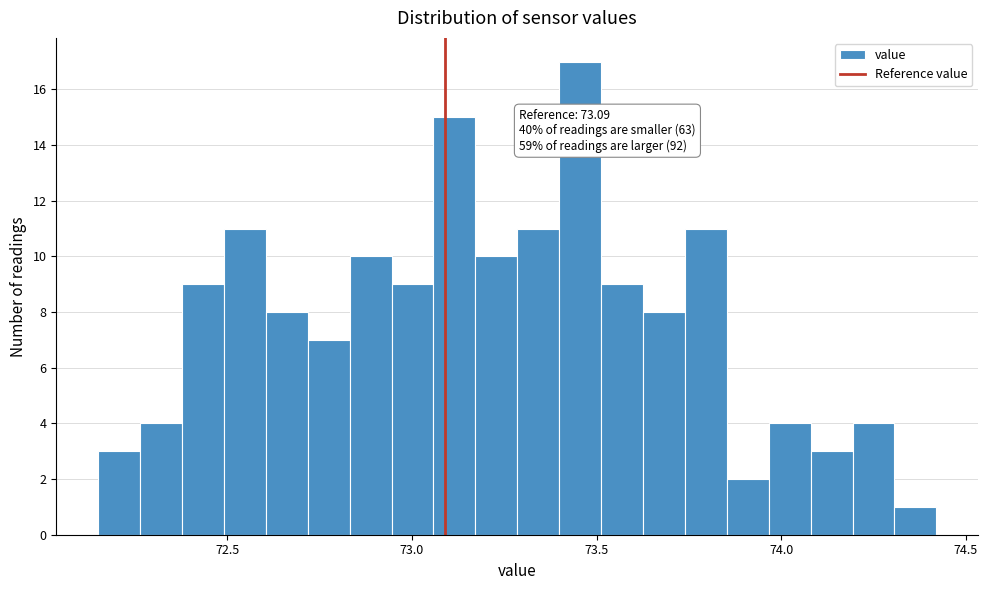

Around what value on the x-axis is the tallest bar? Give the approximate position of its centre, as read against the axis.

73.45